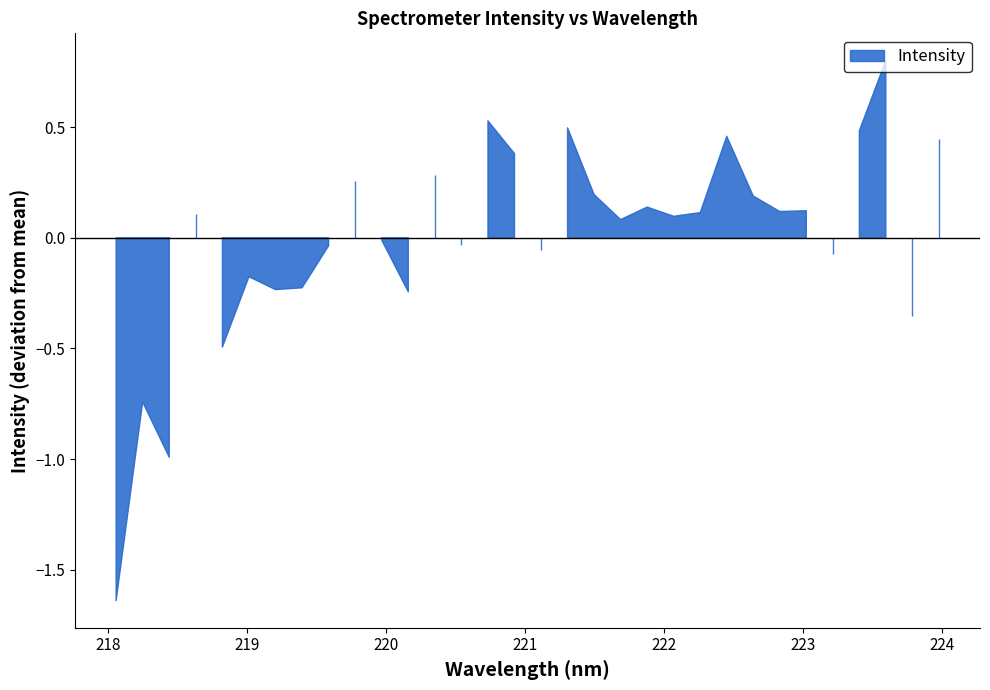

List the labels in order of value, smallest first.

0, 2, 1, 4, 30, 11, 6, 7, 5, 27, 16, 8, 13, 10, 19, 21, 3, 22, 25, 26, 20, 24, 18, 9, 12, 15, 31, 23, 28, 17, 14, 29